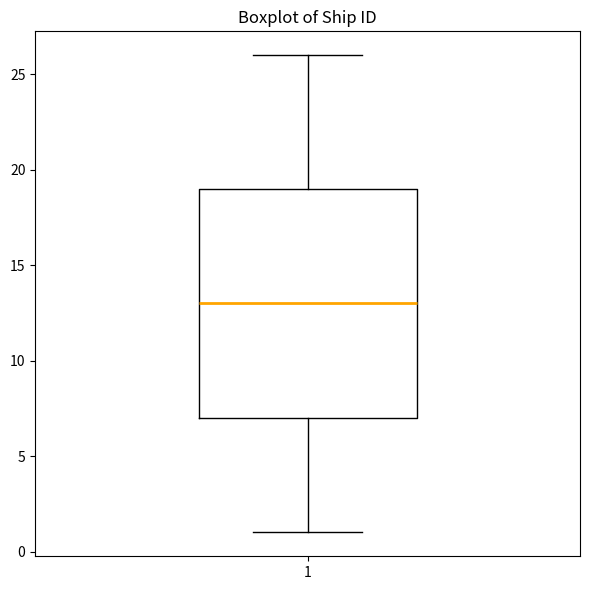

Transcribe this box plot: give where the median line is, the range the box spans, and where the two whiskers end, as read against the y-axis. The values are not printed on the chart, so give them approximately, as read against the axis.

median 13, box 7 to 19, whiskers 1 to 26